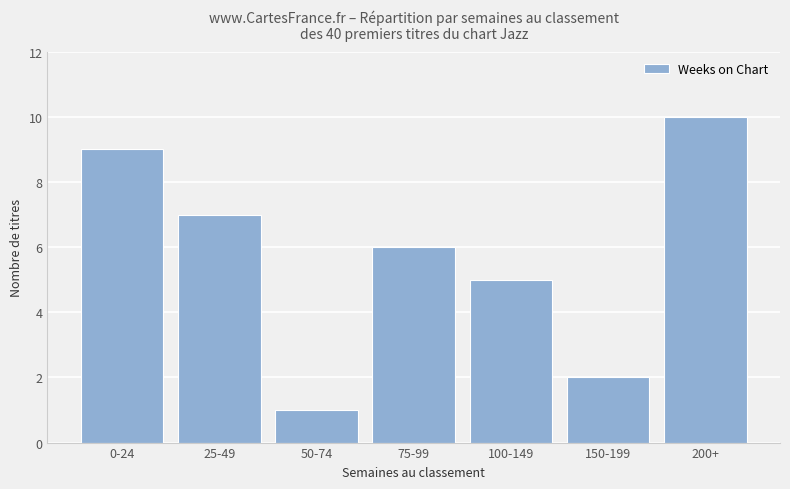

What is the change in value from 100-149 to 150-199?

-3